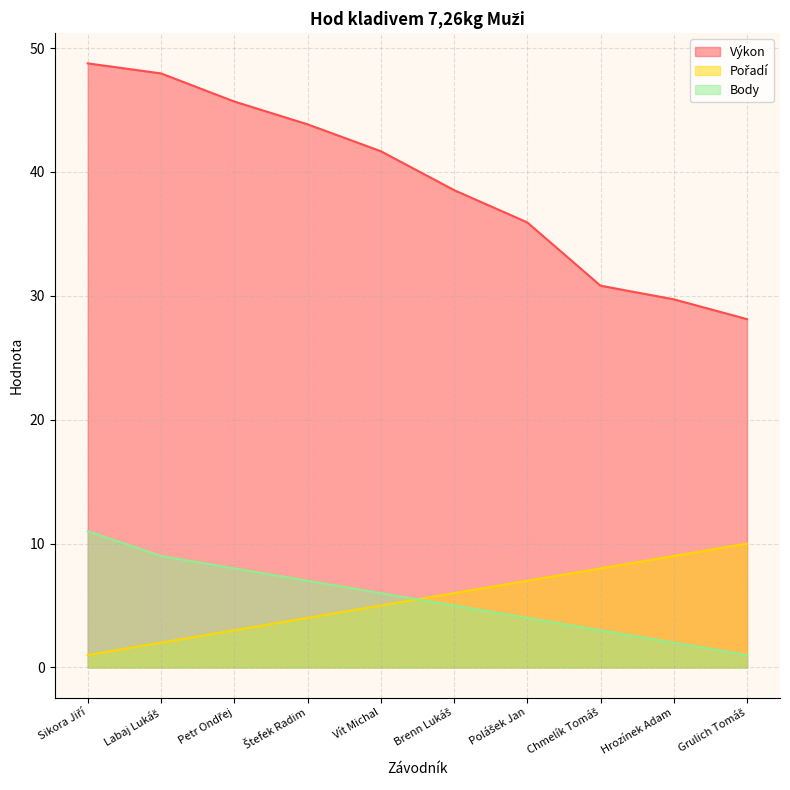

What position from the right is Sikora Jiří?

10